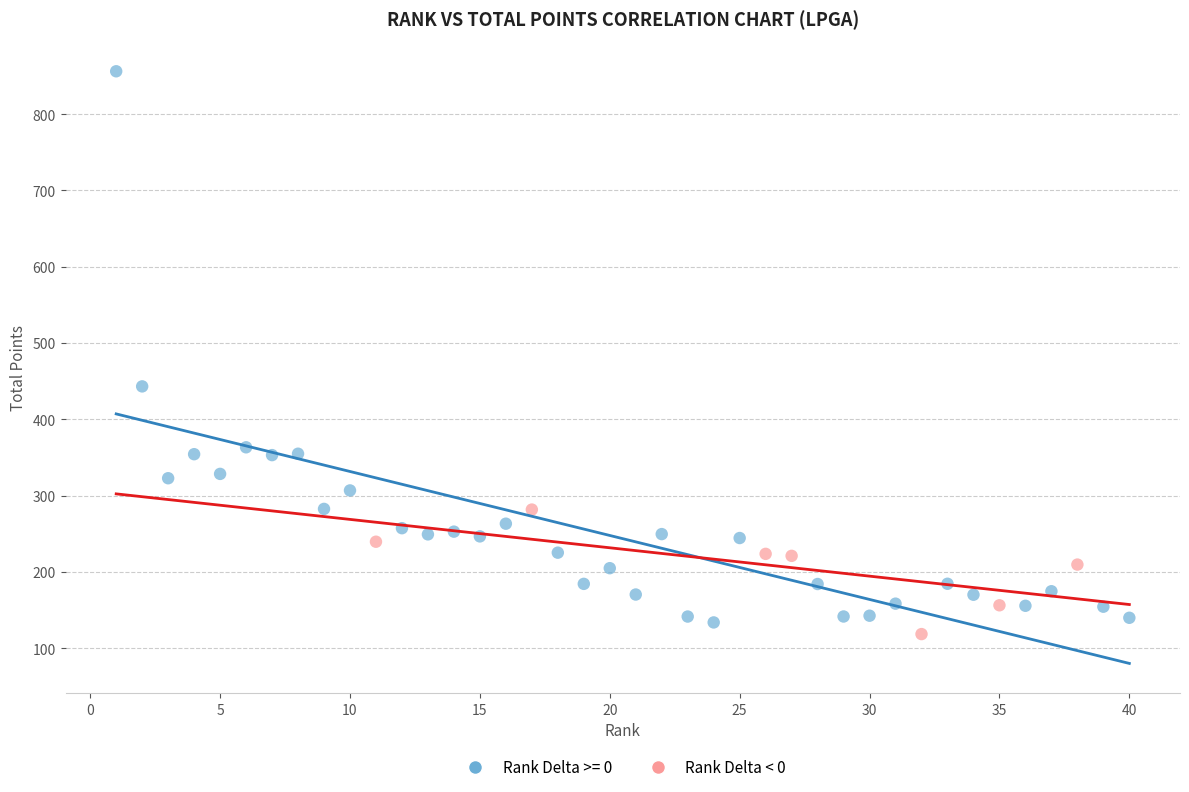

Which series has the widest spread of Y values?

Rank Delta >= 0